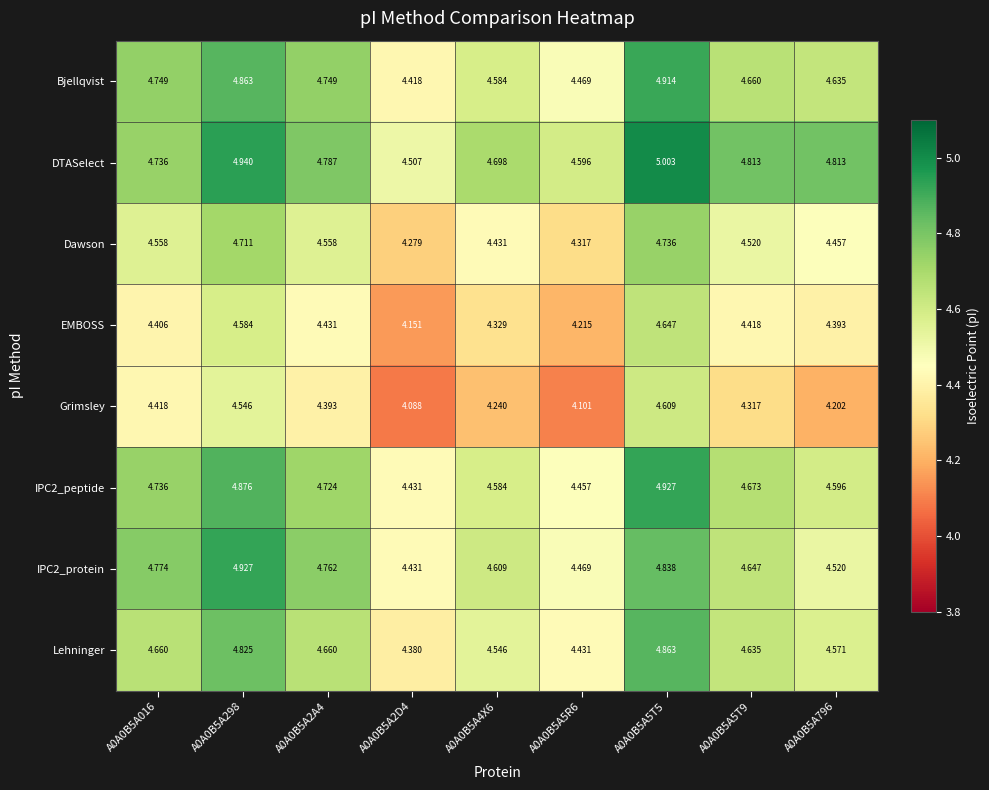

Which series has the largest range (max minus min)?

Grimsley